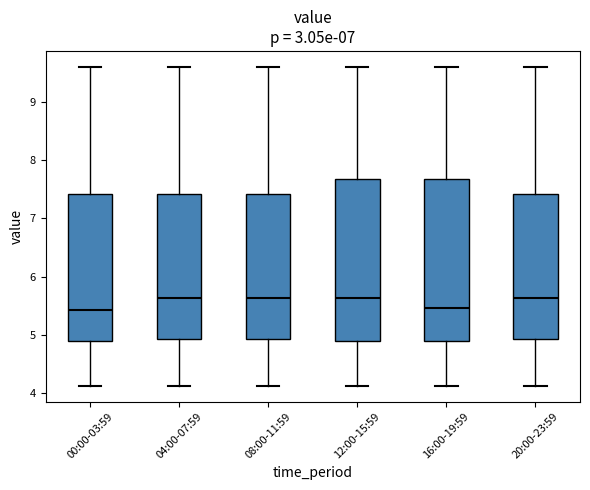

Where is the lower edge of the box for 20:00-23:59 on the y-axis? The values are not printed on the chart, so give them approximately, as read against the axis.

4.9